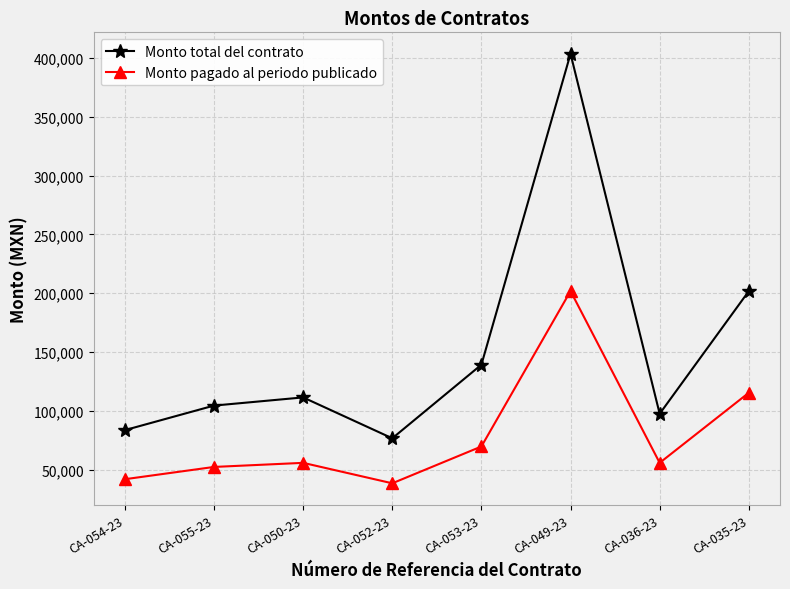

What is the label of the 2nd point from the right?

CA-036-23